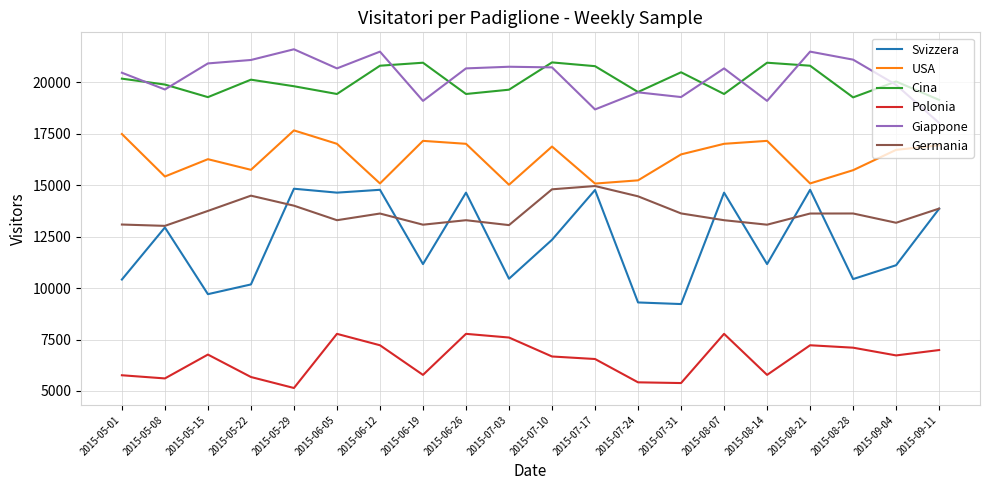

What is the total value across all series at 2015-05-01?

87426